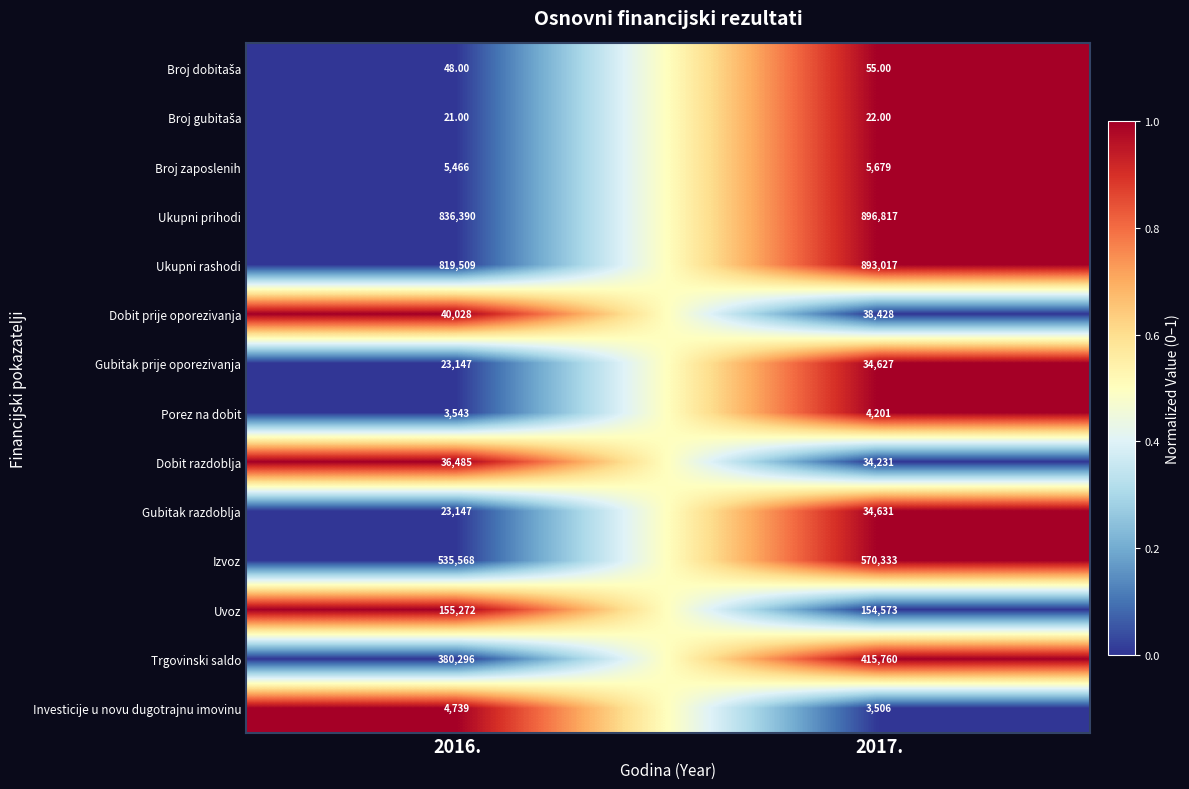

What is the sum of the Izvoz values at 2017. and 2016.?

1105901